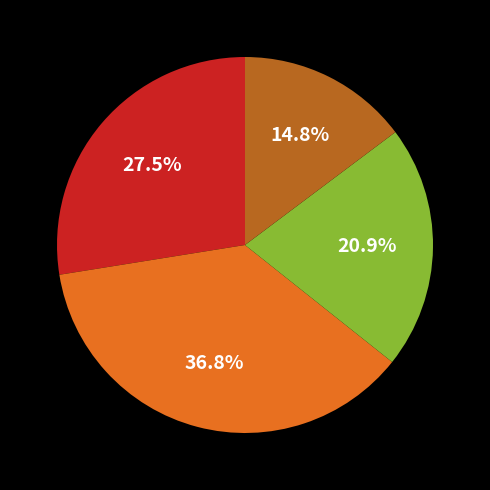

To the nearest percent, what is the average slice percentage?

25%